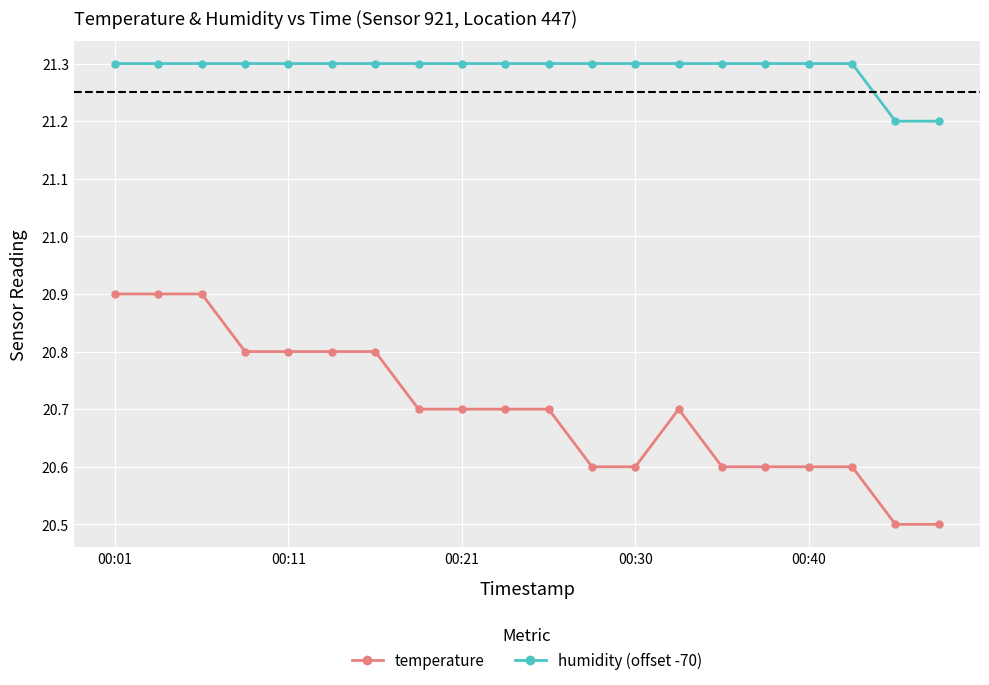

How many data points does each series have?

20